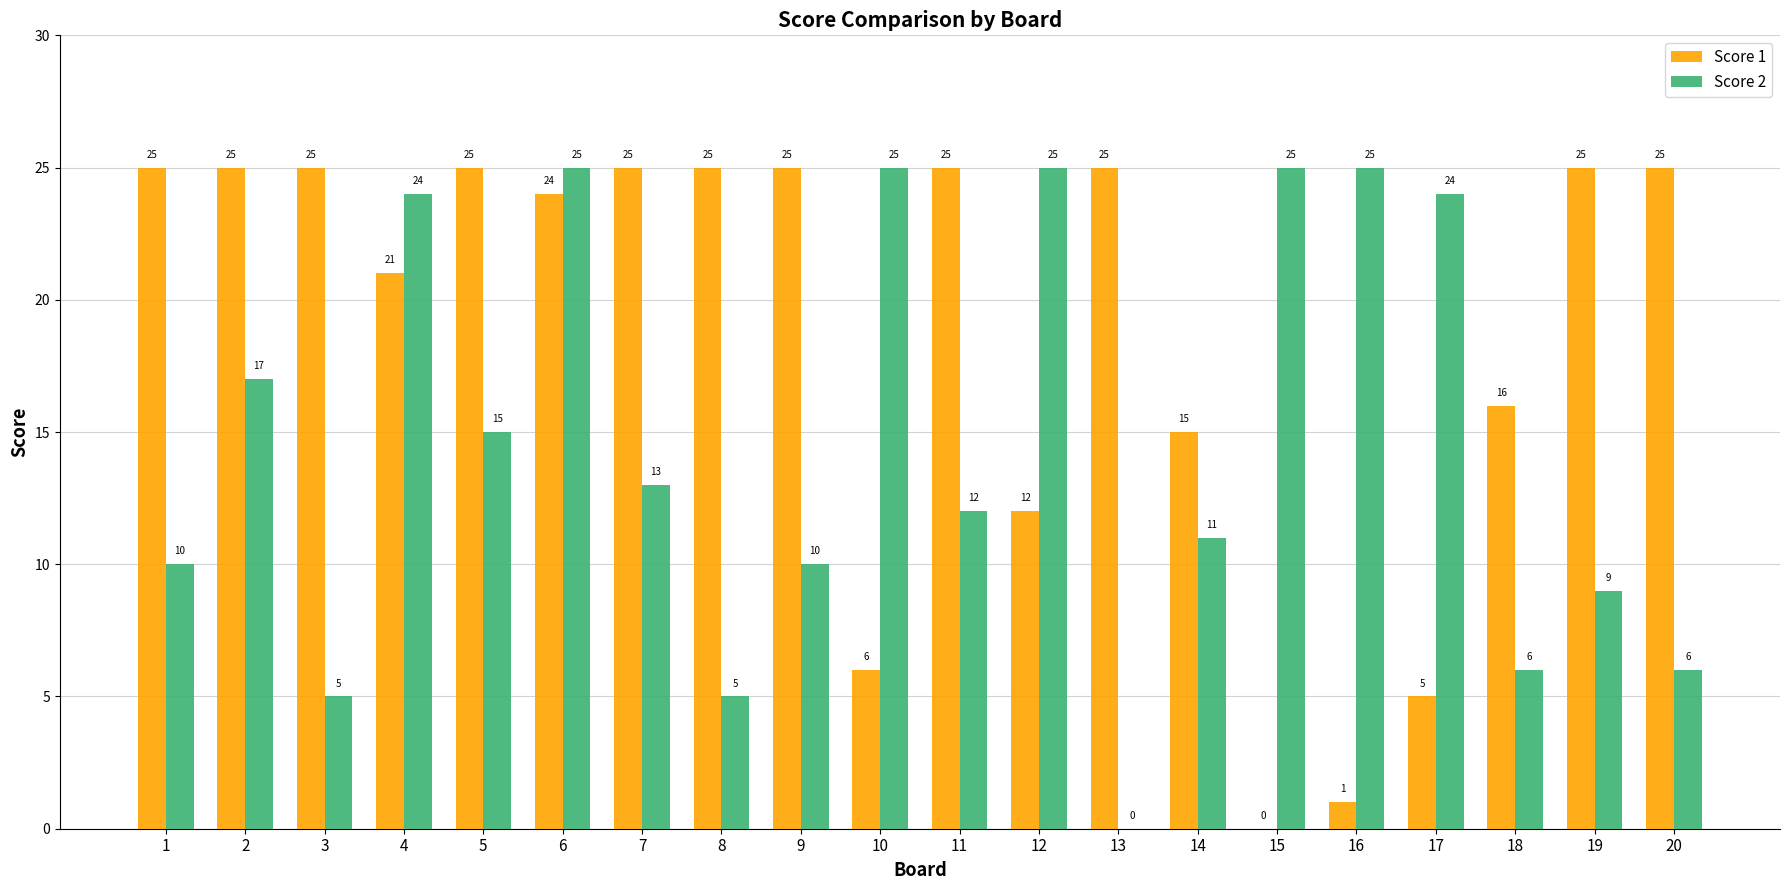

Is it true that Score 1 equals 25 at 5?

True